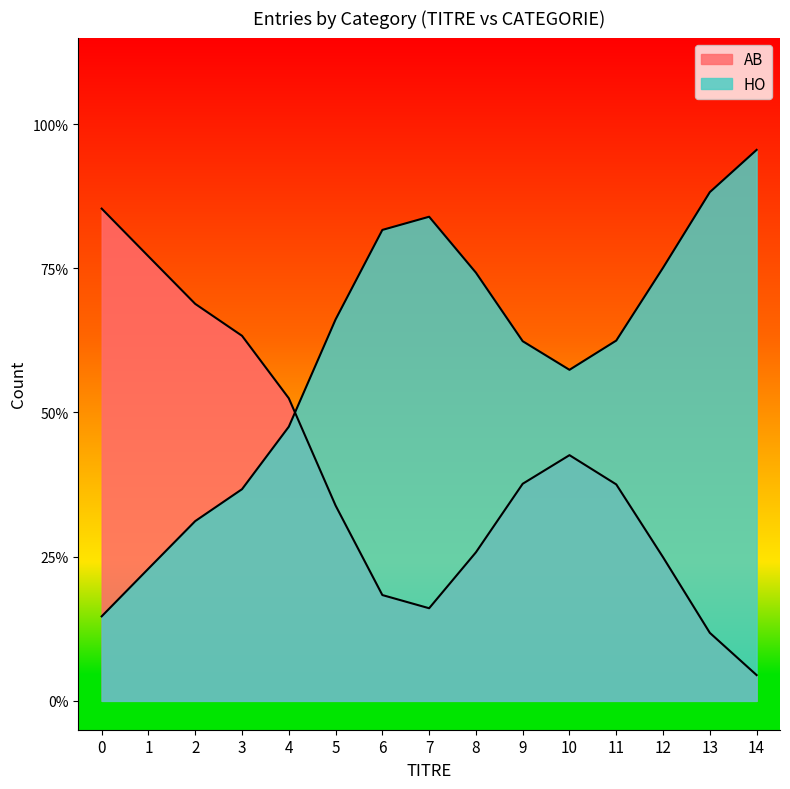

Does the chart display data point markers on the line(s)?

No